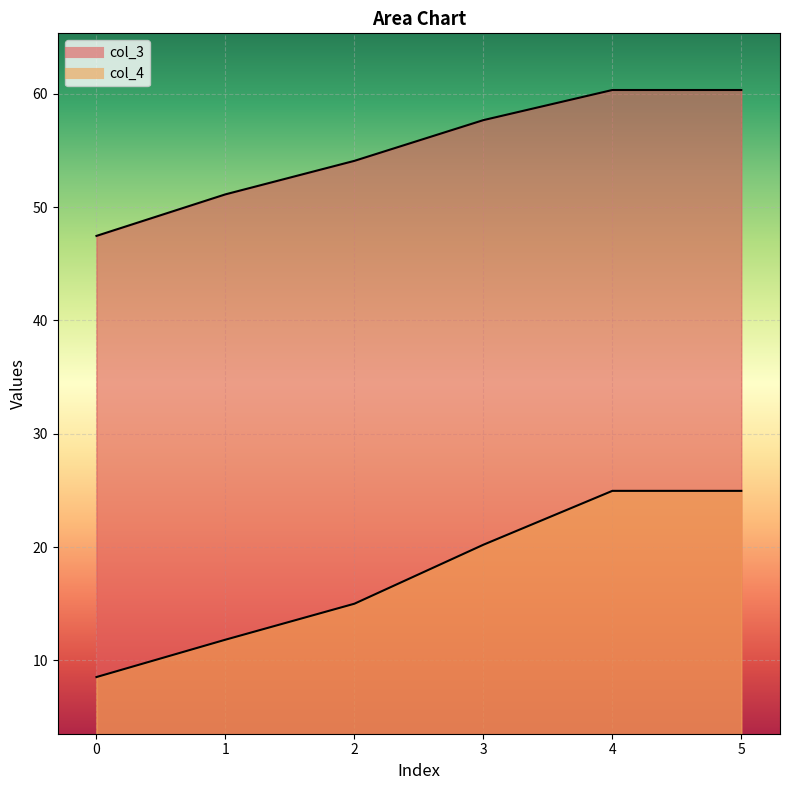

What is the difference between the highest and lowest values at 0?

38.9